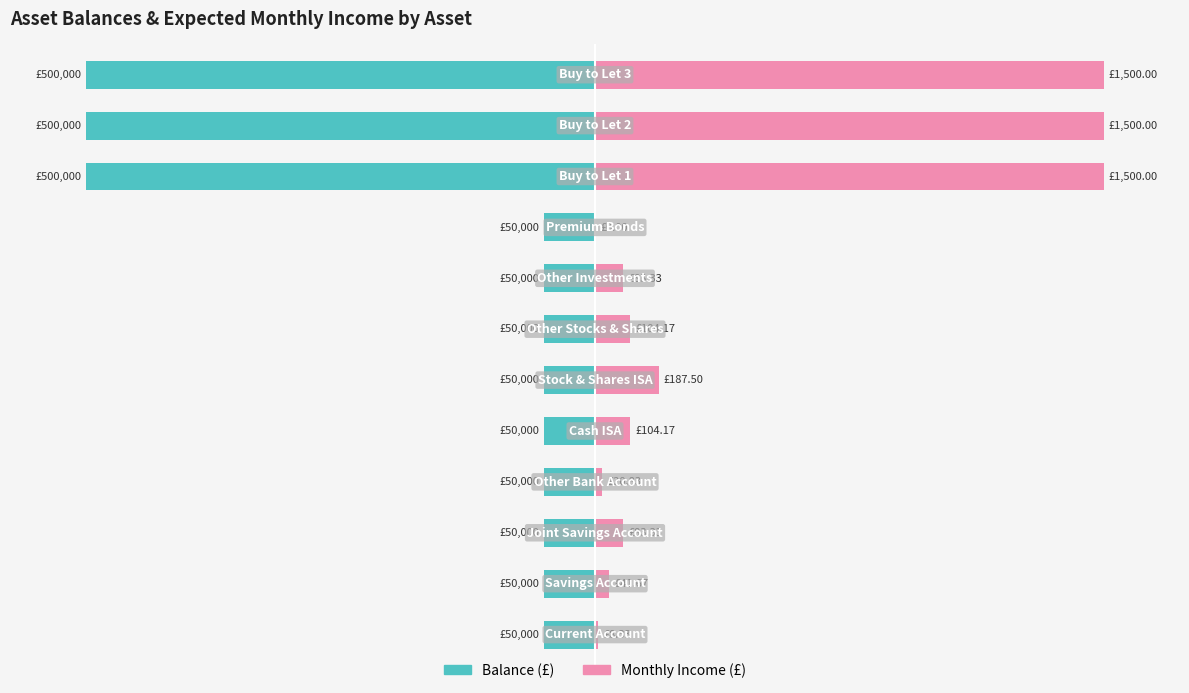

What is the difference between the highest and lowest values at 7?

15.6